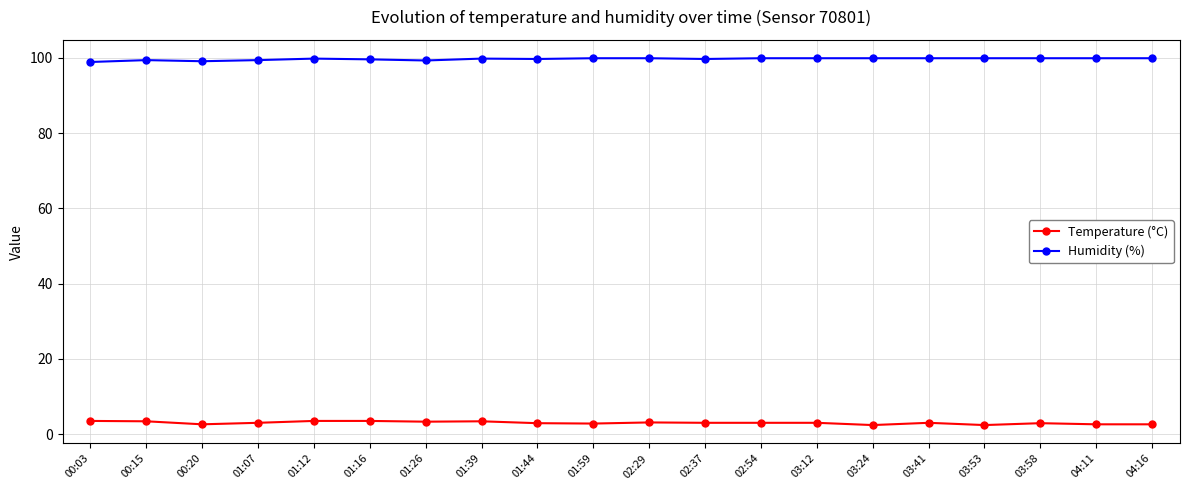

True or false: Temperature (°C) and Humidity (%) intersect in this chart.

False